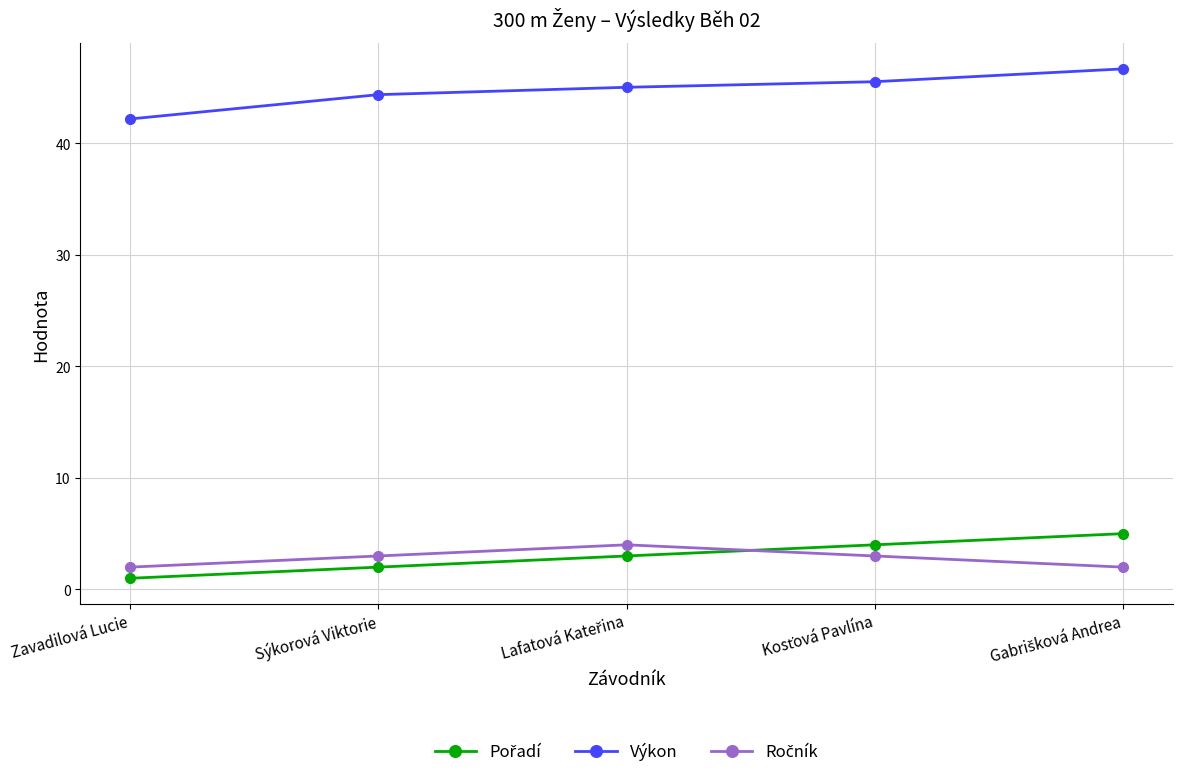

What is the maximum value for Výkon?

46.7